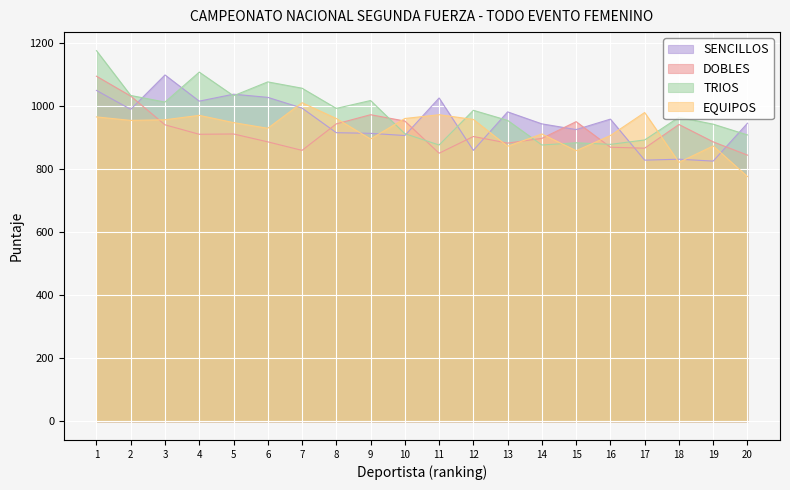

Reading left to right, list all the values displayed in this chart.

SENCILLOS: 1049	989	1098	1015	1037	1027	993	915	913	906	1025	859	981	943	925	958	828	831	825	945
DOBLES: 1094	1031	940	910	911	886	859	943	972	952	850	903	882	897	950	869	866	941	886	844
TRIOS: 1175	1033	1012	1107	1032	1076	1056	992	1017	912	876	986	954	876	883	878	892	964	942	908
EQUIPOS: 965	954	956	970	947	929	1010	960	895	960	972	957	872	911	858	906	979	821	873	776